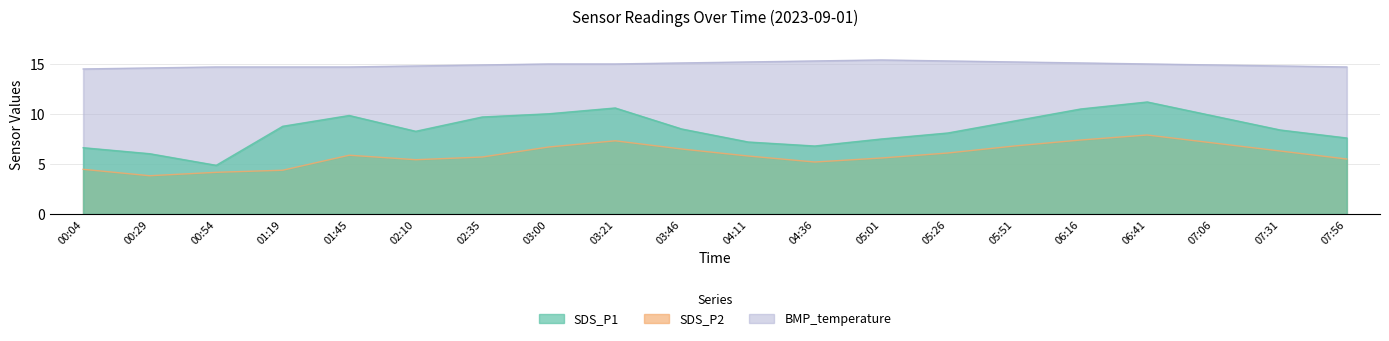

Which category has the lowest value in the SDS_P1 series?

00:54